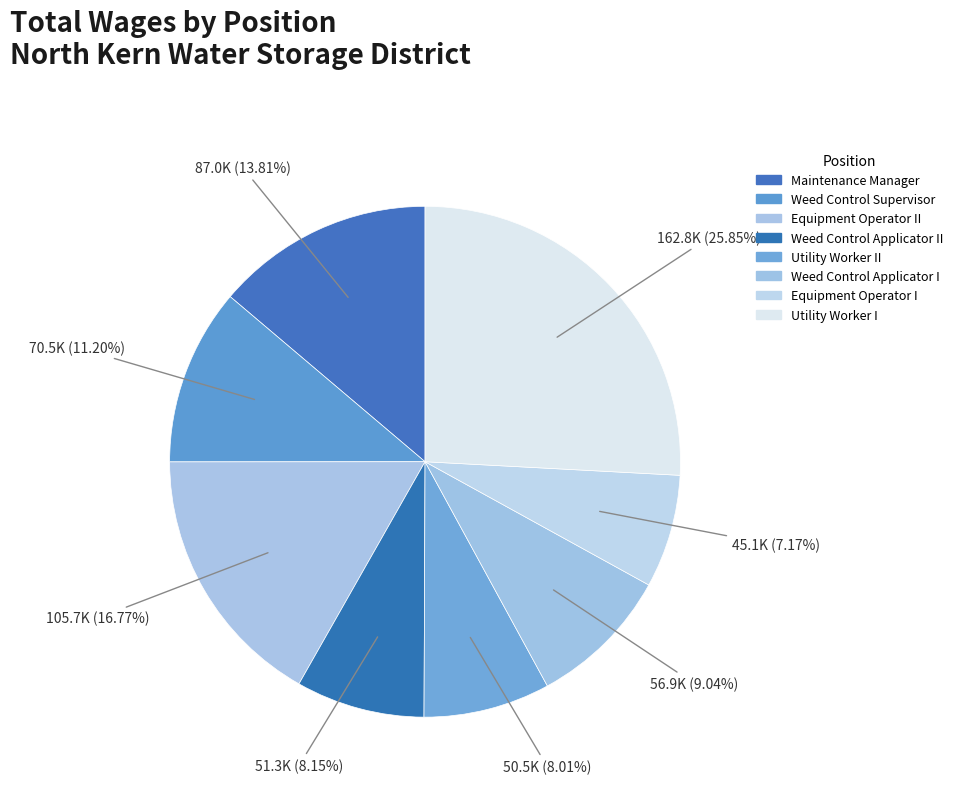

Rank the categories by value from highest to lowest.

Utility Worker I, Equipment Operator II, Maintenance Manager, Weed Control Supervisor, Weed Control Applicator I, Weed Control Applicator II, Utility Worker II, Equipment Operator I